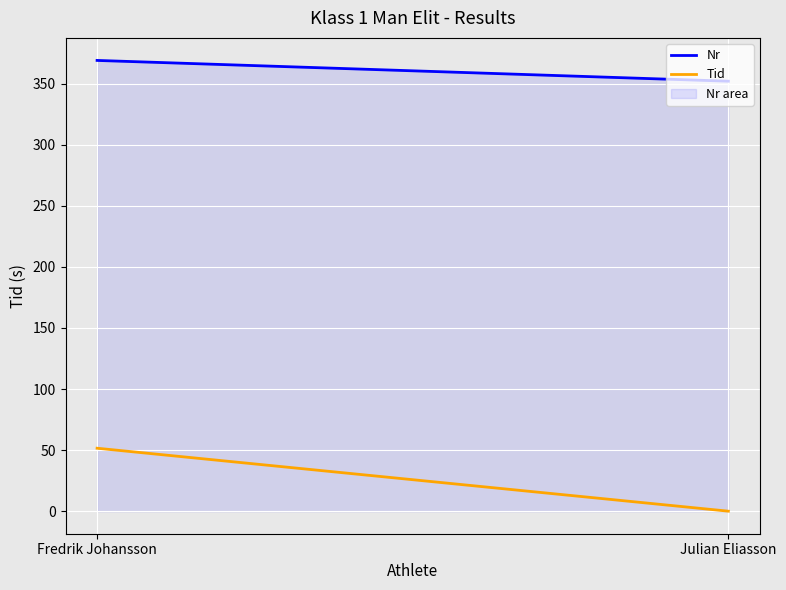

What is the difference between the maximum and minimum values?

17